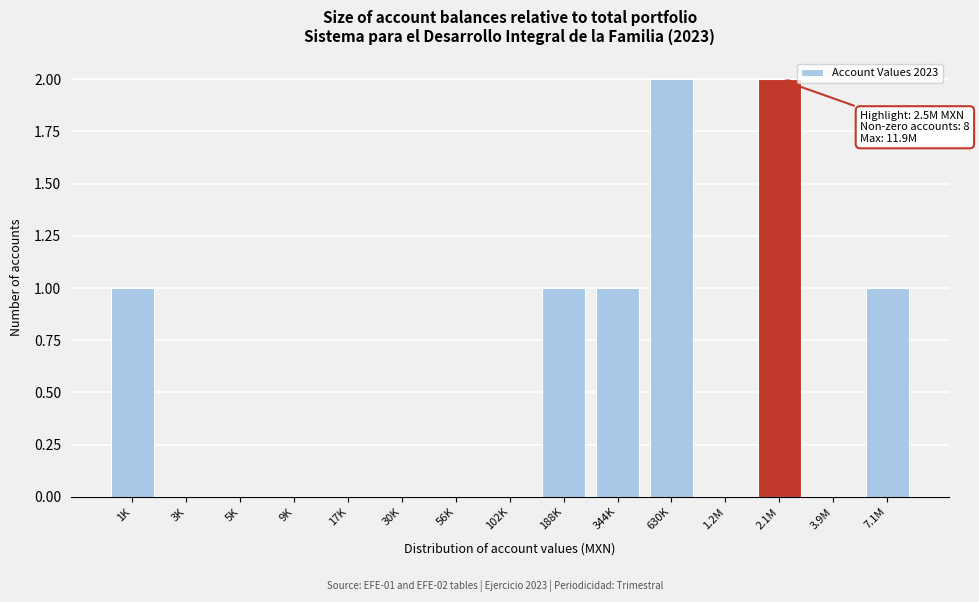

Reading left to right, extract all data points from this chart.

1K=1	3K=0	5K=0	9K=0	17K=0	30K=0	56K=0	102K=0	188K=1	344K=1	630K=2	1.2M=0	2.1M=2	3.9M=0	7.1M=1